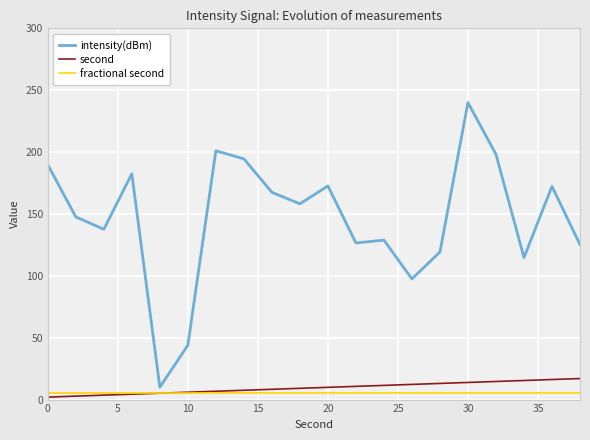

Rank the series by their maximum value, from highest to lowest.

intensity(dBm), second, fractional second